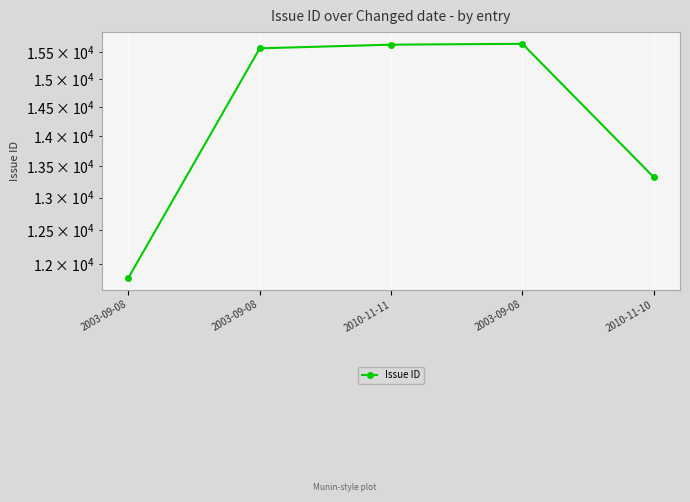

Rank the categories by value from lowest to highest.

2003-09-08, 2010-11-10, 2003-09-08, 2010-11-11, 2003-09-08